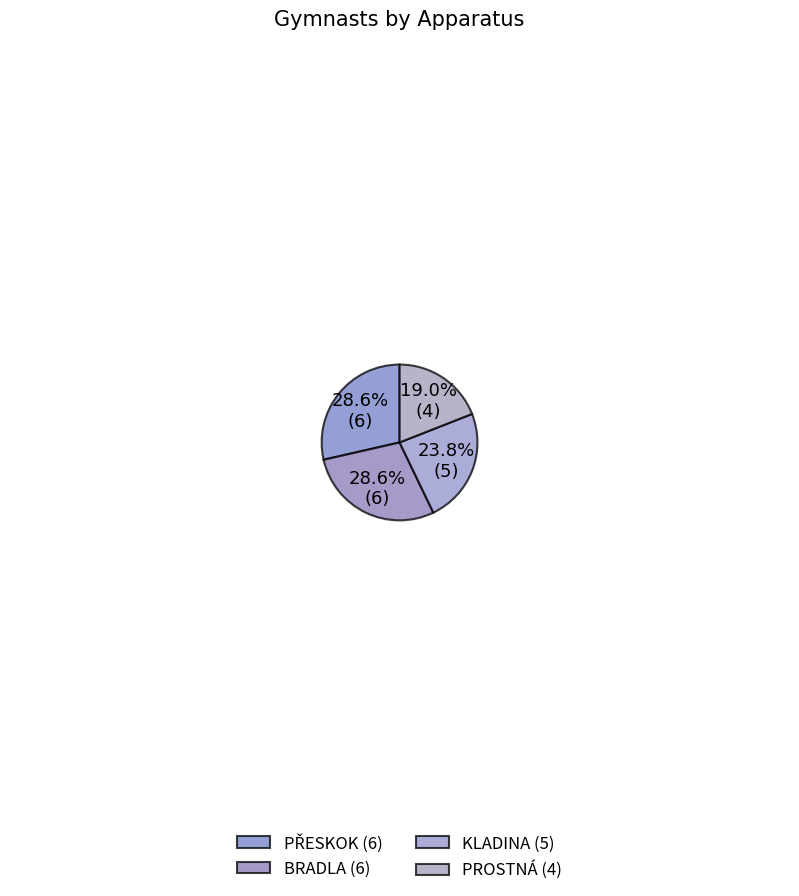

To the nearest percent, what is the difference between the largest and smallest slice percentages?

10%